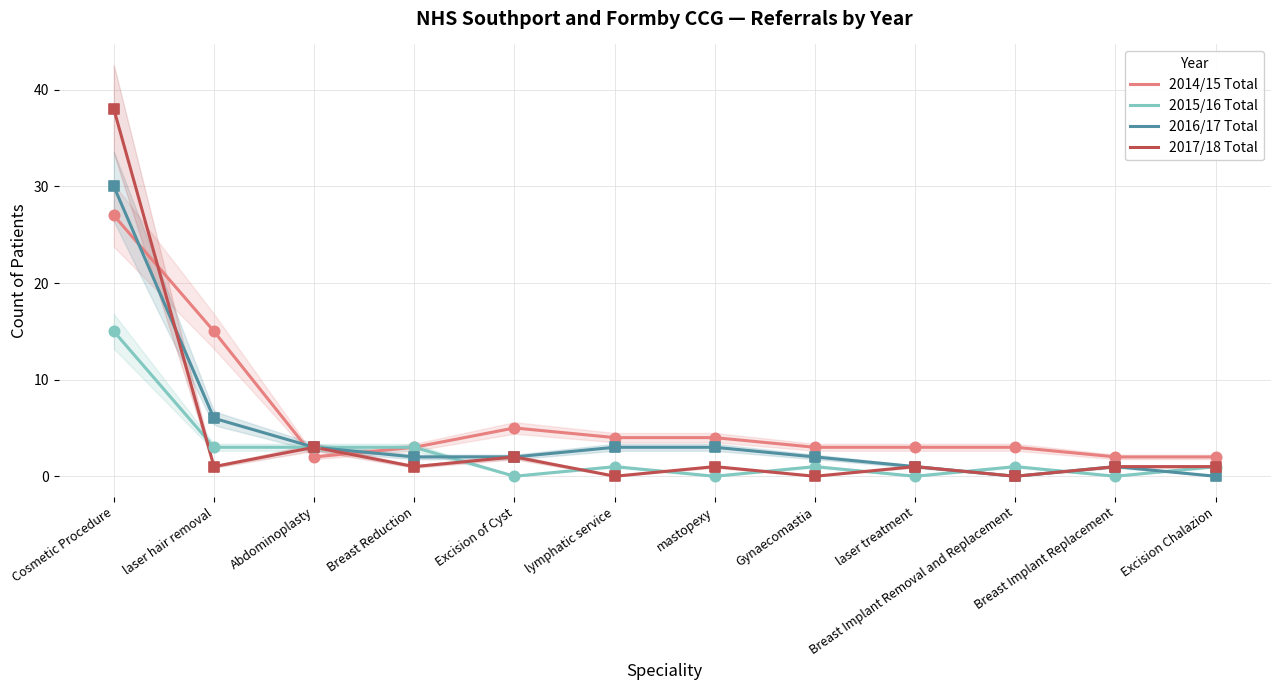

At which category is the sum across all series the highest?

Cosmetic Procedure